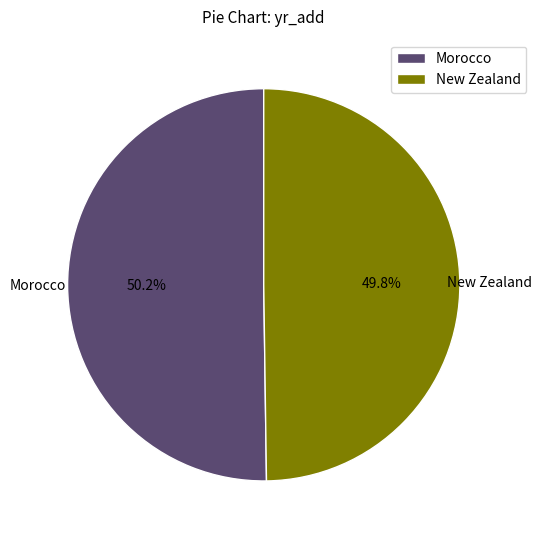

The New Zealand slice represents 35% of the pie. True or false?

False